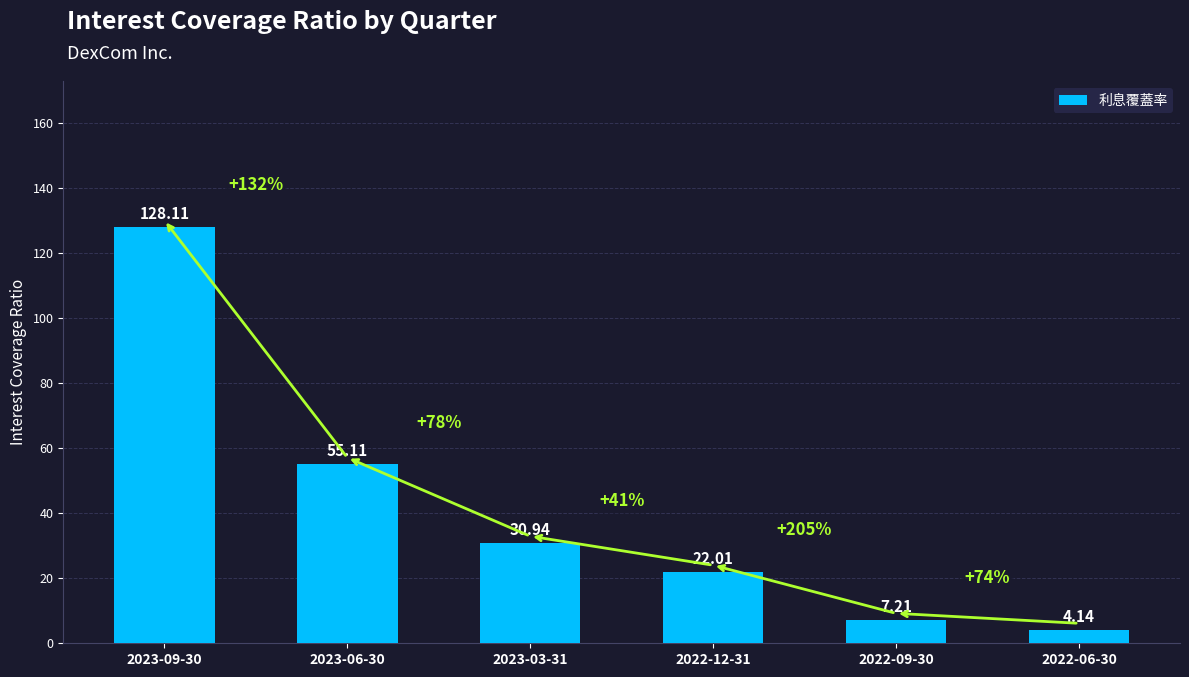

The chart shows a value of 128.1 at 2023-09-30. True or false?

True